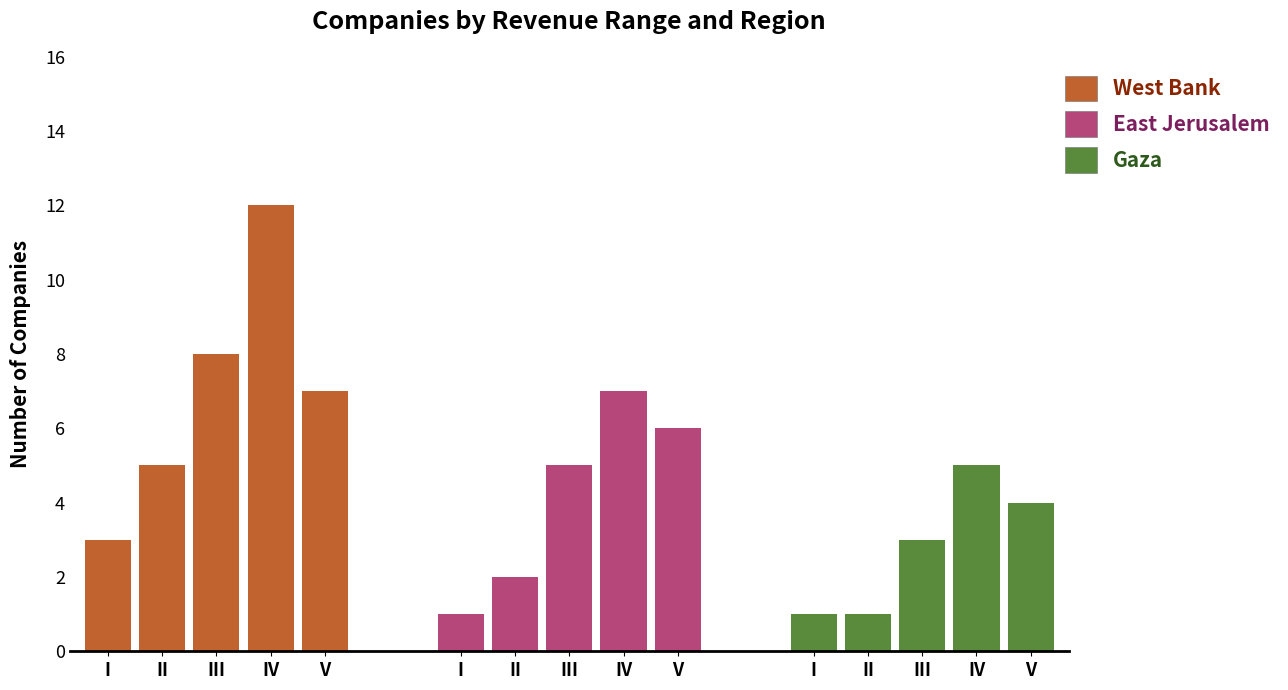

What is the difference between the maximum and minimum values in the West Bank series?

9